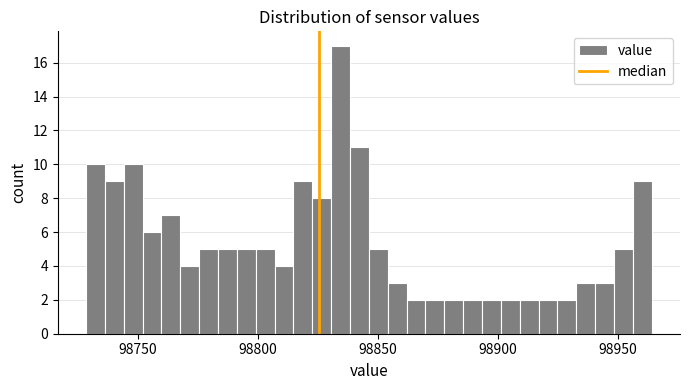

Around what value on the x-axis is the tallest bar? Give the approximate position of its centre, as read against the axis.

98835